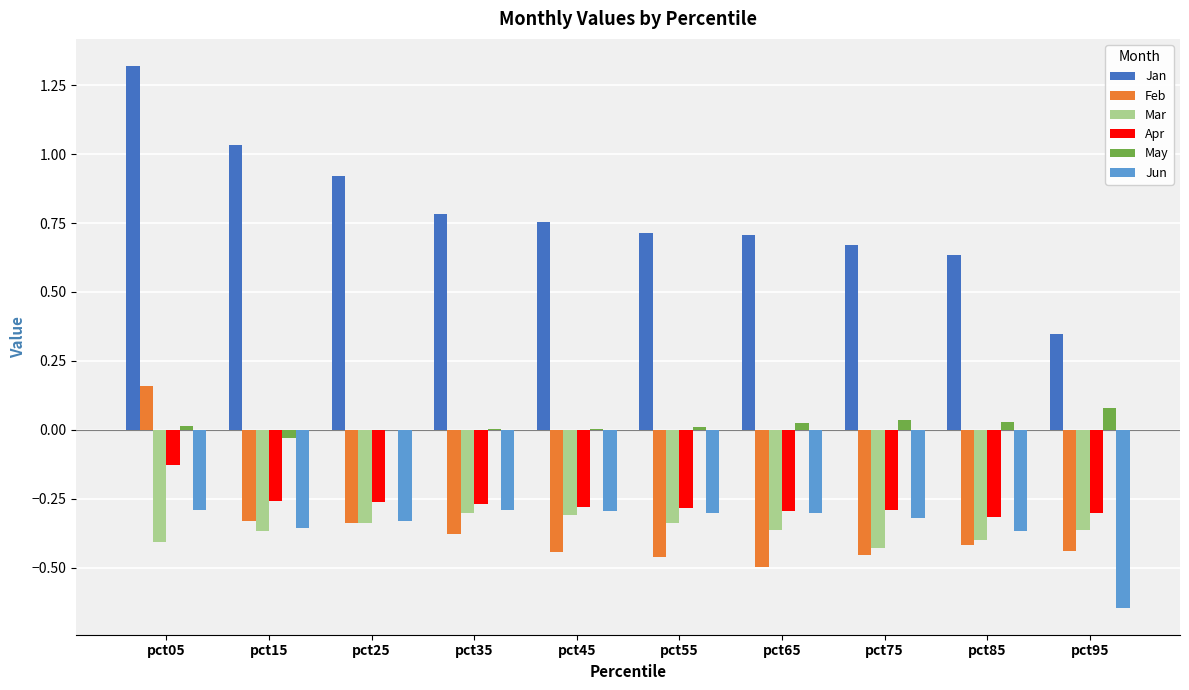

How many values in Feb are above zero?

1